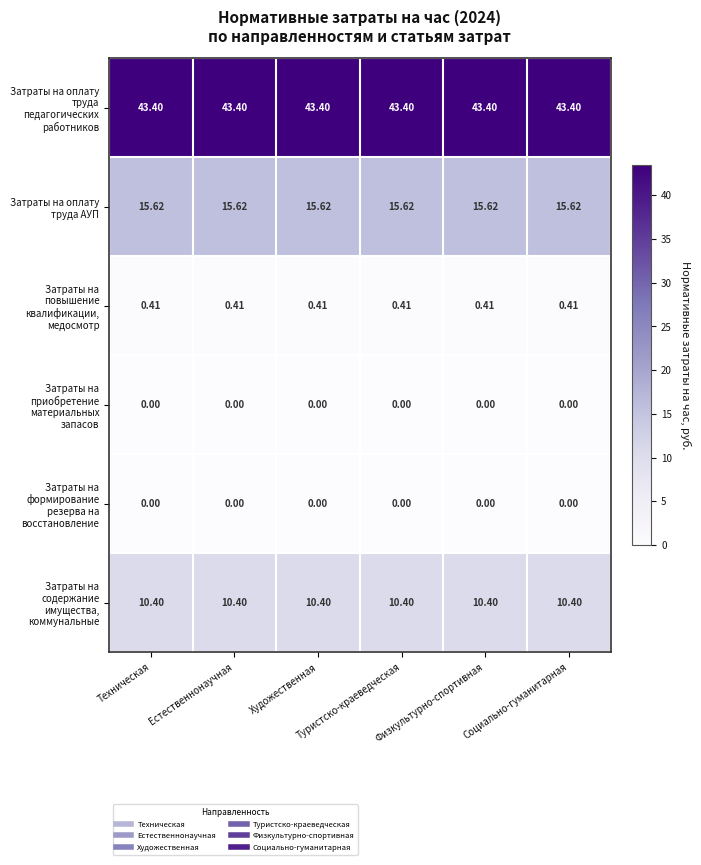

What is the greatest value displayed?

43.4